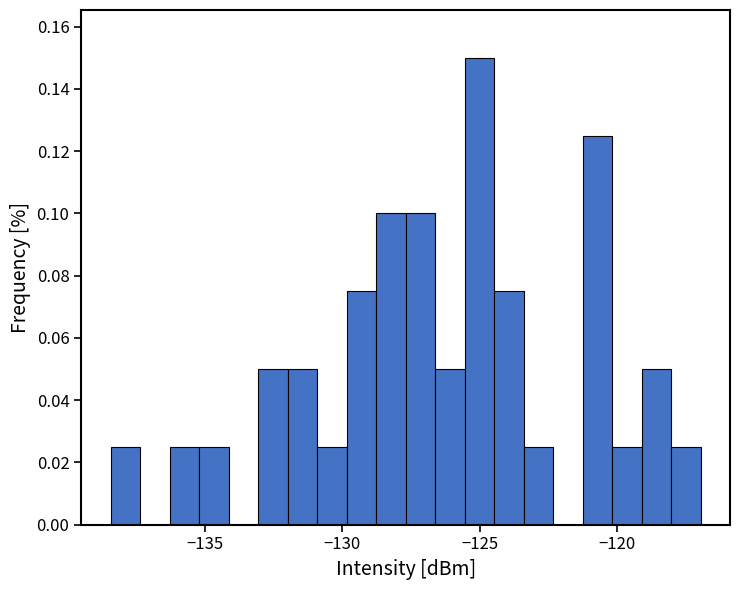

Around what value on the x-axis is the tallest bar? Give the approximate position of its centre, as read against the axis.

-125.0